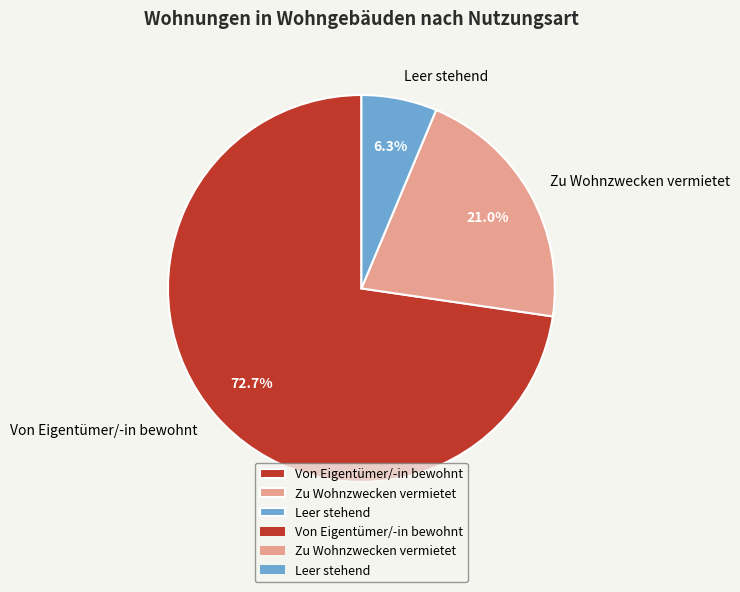

What is the largest slice in the pie chart?

Von Eigentümer/-in bewohnt